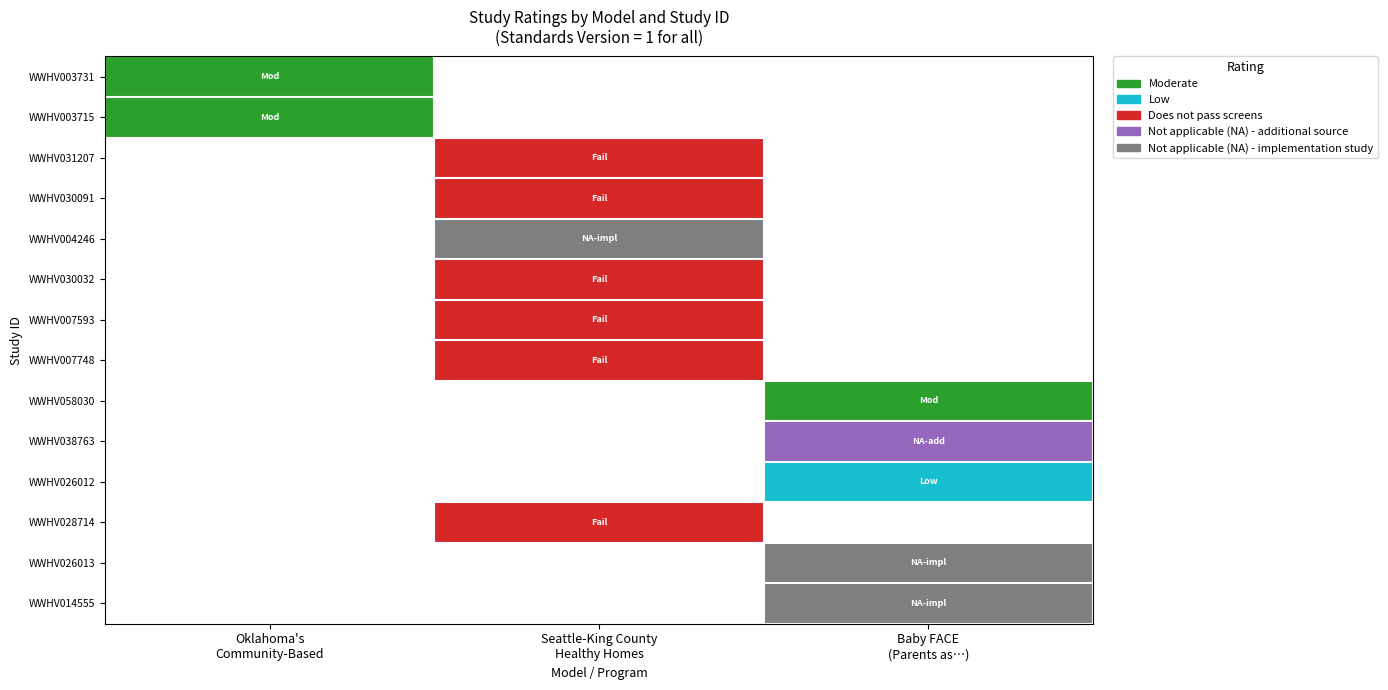

Is it true that WWHV014555 equals 4.0 at Baby FACE (Parents as…)?

True